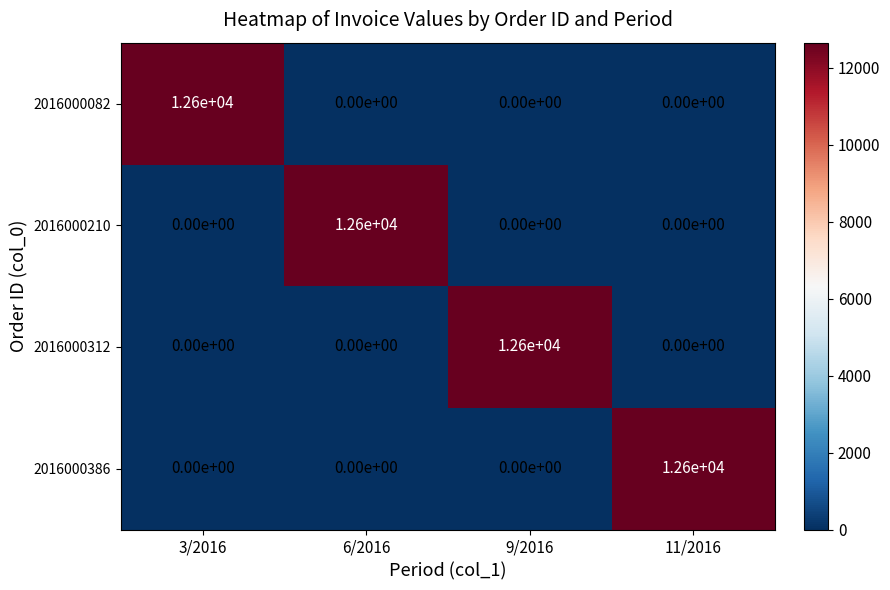

What is the difference between the maximum and minimum values in the 2016000312 series?

12600